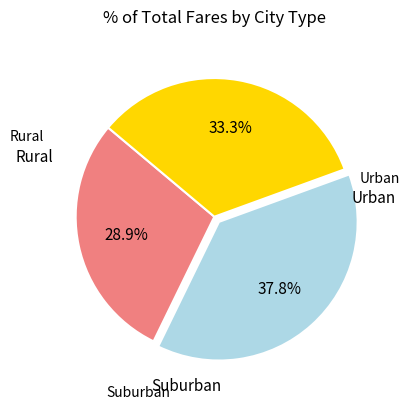

Is there a majority slice in this chart?

No